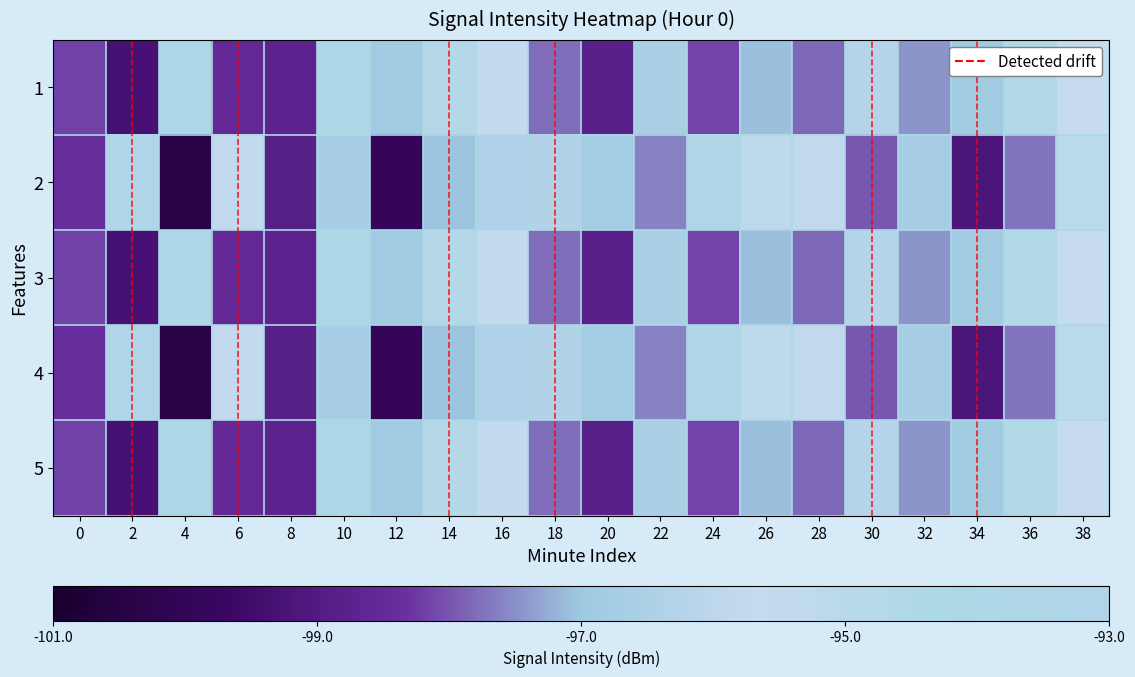

Between 2 and 6, which series saw the biggest shift?

2